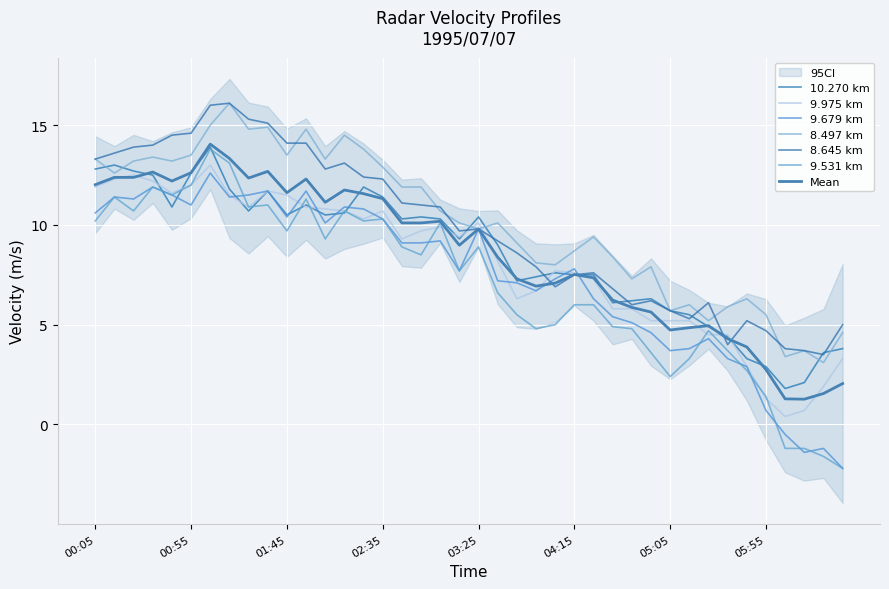

Rank the categories by 9.975 value from highest to lowest.

1995/07/07 01:05, 1995/07/07 00:25, 1995/07/07 00:15, 1995/07/07 00:35, 1995/07/07 00:55, 1995/07/07 00:05, 1995/07/07 01:35, 1995/07/07 00:45, 1995/07/07 01:15, 1995/07/07 01:45, 1995/07/07 01:25, 1995/07/07 01:55, 1995/07/07 02:05, 1995/07/07 02:15, 1995/07/07 02:35, 1995/07/07 02:25, 1995/07/07 03:25, 1995/07/07 03:05, 1995/07/07 02:55, 1995/07/07 03:15, 1995/07/07 02:45, 1995/07/07 03:35, 1995/07/07 04:05, 1995/07/07 04:15, 1995/07/07 04:25, 1995/07/07 03:55, 1995/07/07 03:45, 1995/07/07 04:35, 1995/07/07 04:45, 1995/07/07 04:55, 1995/07/07 05:05, 1995/07/07 05:15, 1995/07/07 05:25, 1995/07/07 05:35, 1995/07/07 06:35, 1995/07/07 05:45, 1995/07/07 06:25, 1995/07/07 05:55, 1995/07/07 06:15, 1995/07/07 06:05